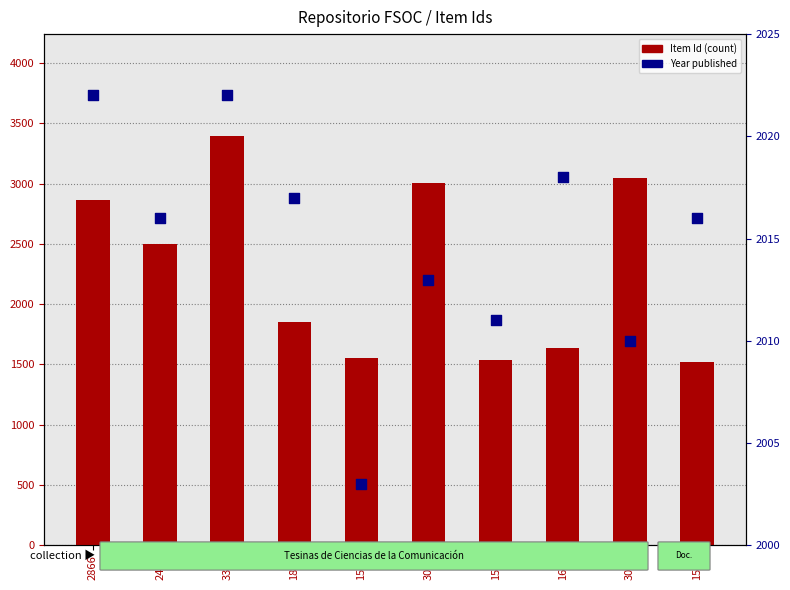

Which series has the largest Y range (max minus min)?

Item Id